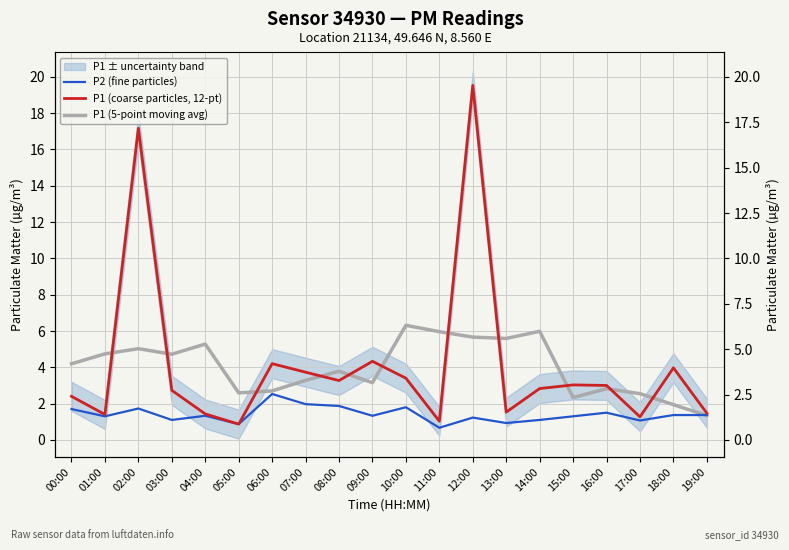

True or false: P1 (coarse particles, 12-pt) and P2 (fine particles) intersect in this chart.

False